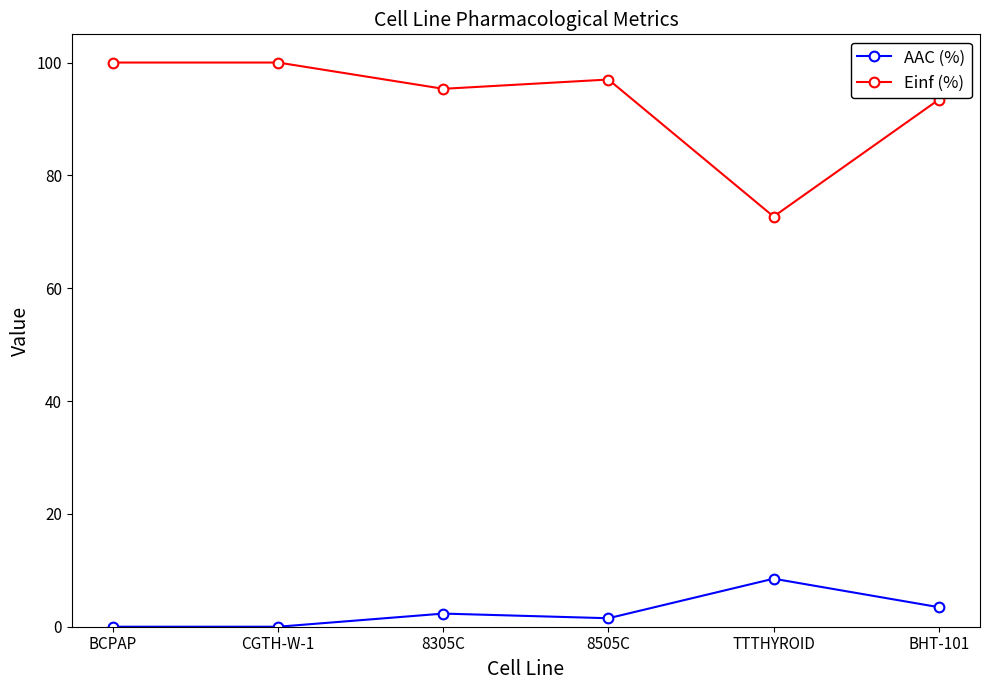

Reading right to left, what are all the values shown in this chart?

AAC (%): 3.5	8.5	1.5	2.3	0.0	0.0
Einf (%): 93.4	72.7	97.0	95.3	100.0	100.0